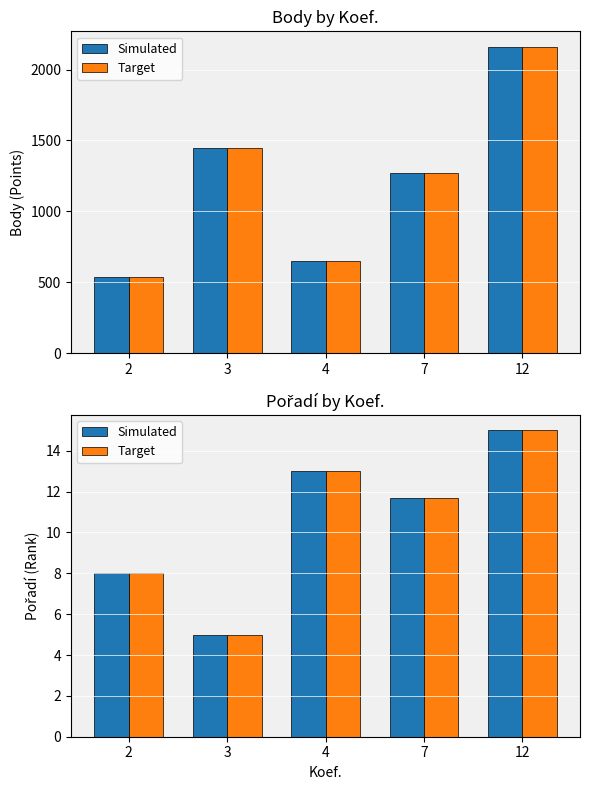

Reading right to left, extract all data points from this chart.

Body: 2162.0	1274.0	653.0	1444.0	534.0
Body (ref): 2162.0	1274.0	653.0	1444.0	534.0
Pořadí: 15.0	11.7	13.0	5.0	8.0
Pořadí (ref): 15.0	11.7	13.0	5.0	8.0